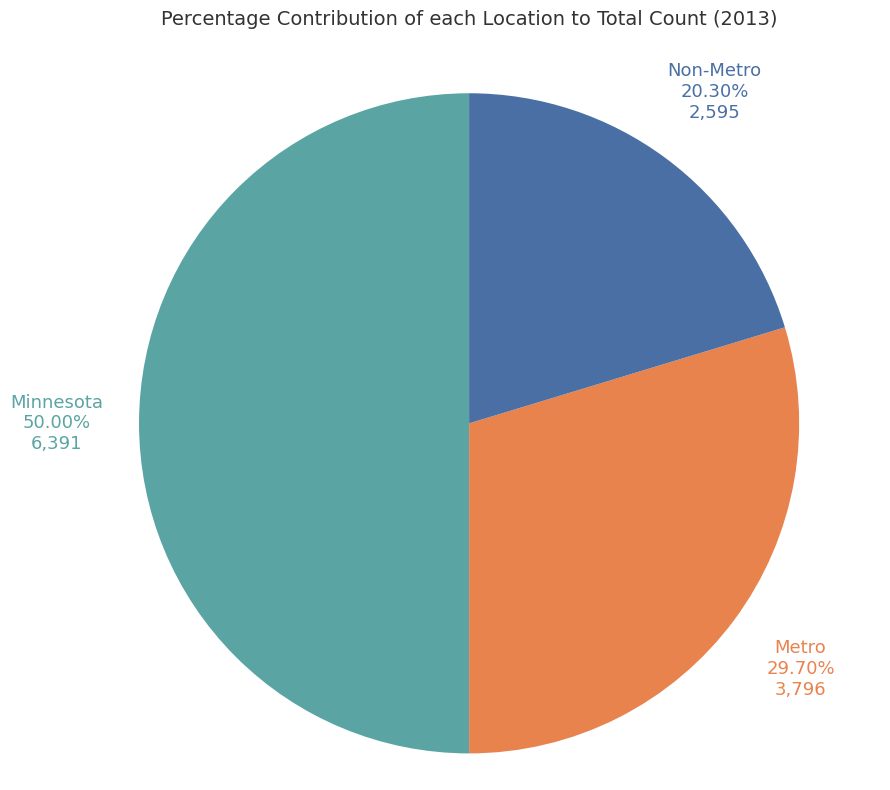

Rank the categories by value from lowest to highest.

Non-Metro, Metro, Minnesota